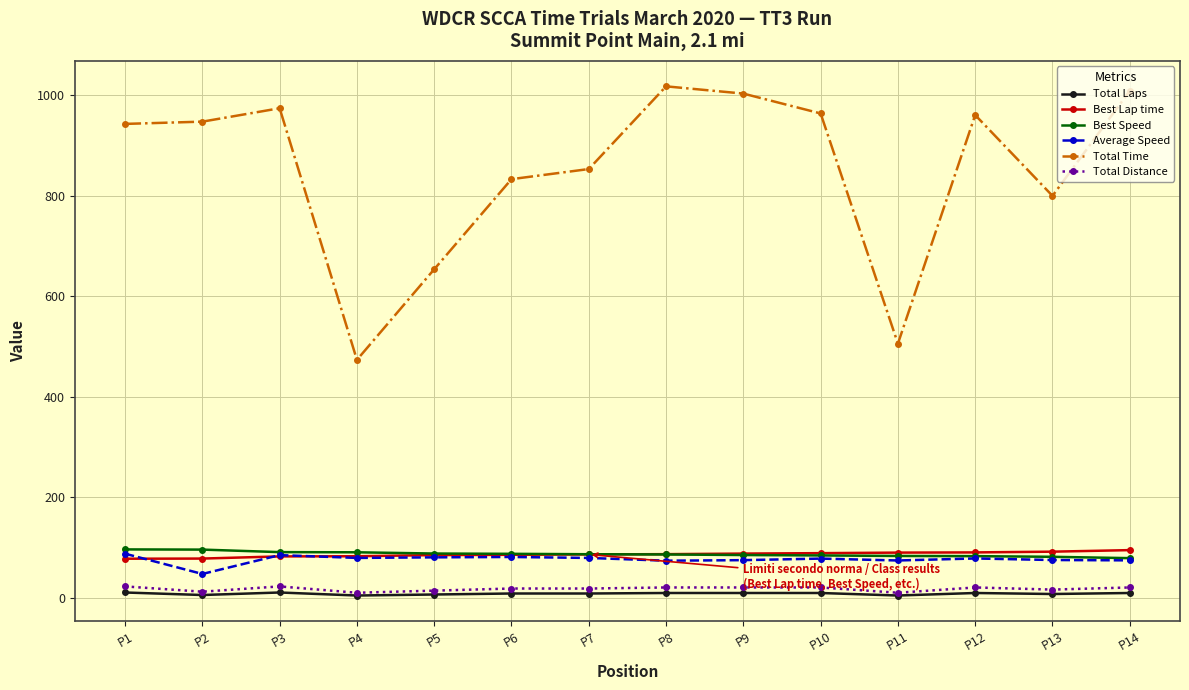

At which label is Total Time closest to 745?

P13